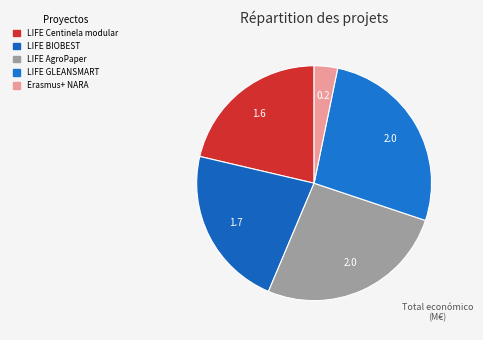

How many slices are in this pie chart?

5